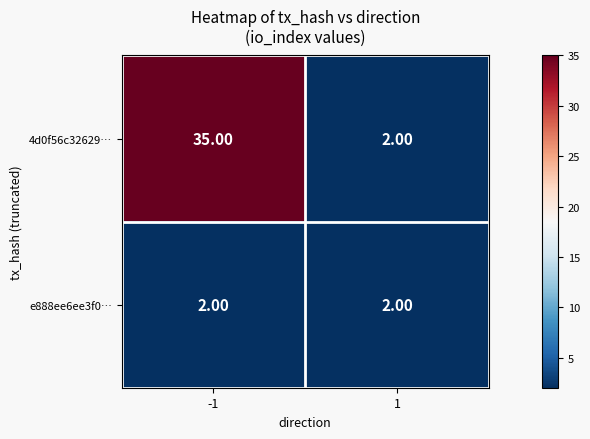

What is the sum of the 4d0f56c32629… values at 1 and -1?

37